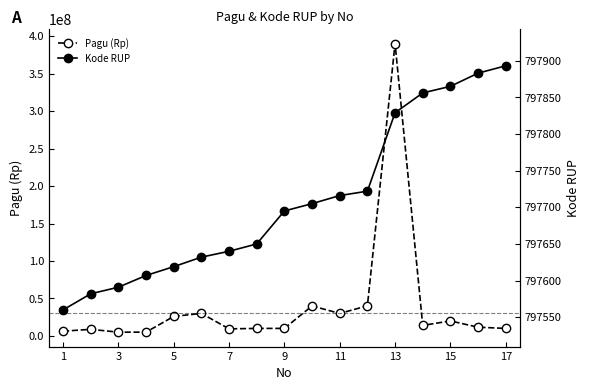

Does the chart display data point markers on the line(s)?

Yes